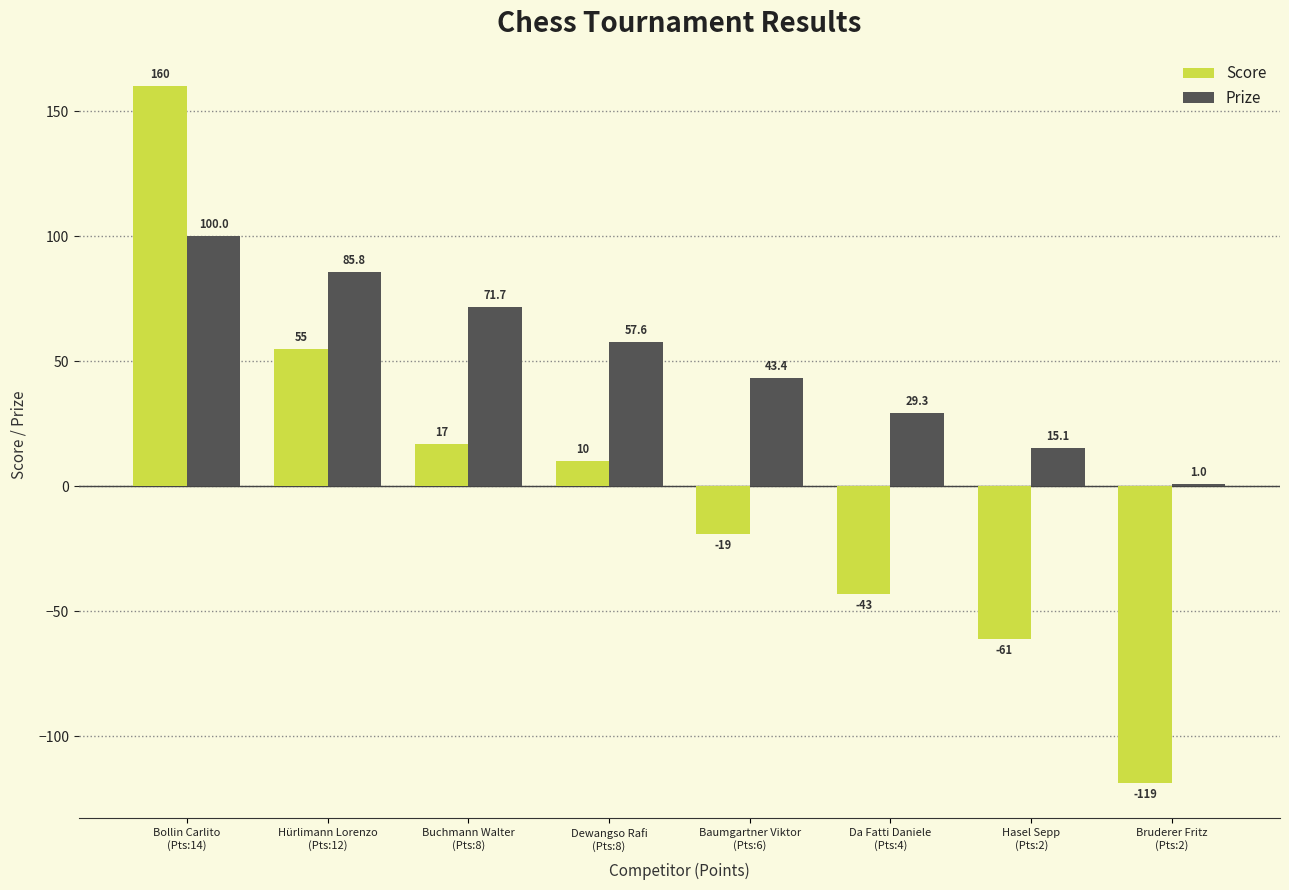

Is it true that Prize equals 29.3 at Da Fatti Daniele
(Pts:4)?

True